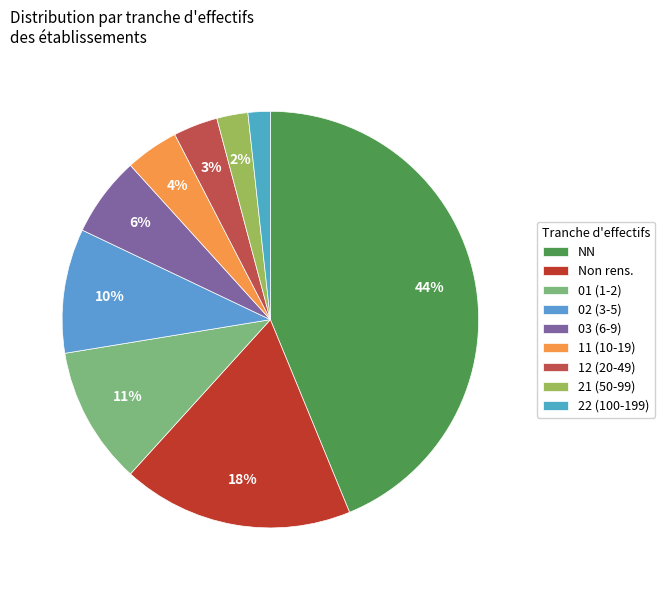

To the nearest percent, what is the difference between the largest and smallest slice percentages?

42%